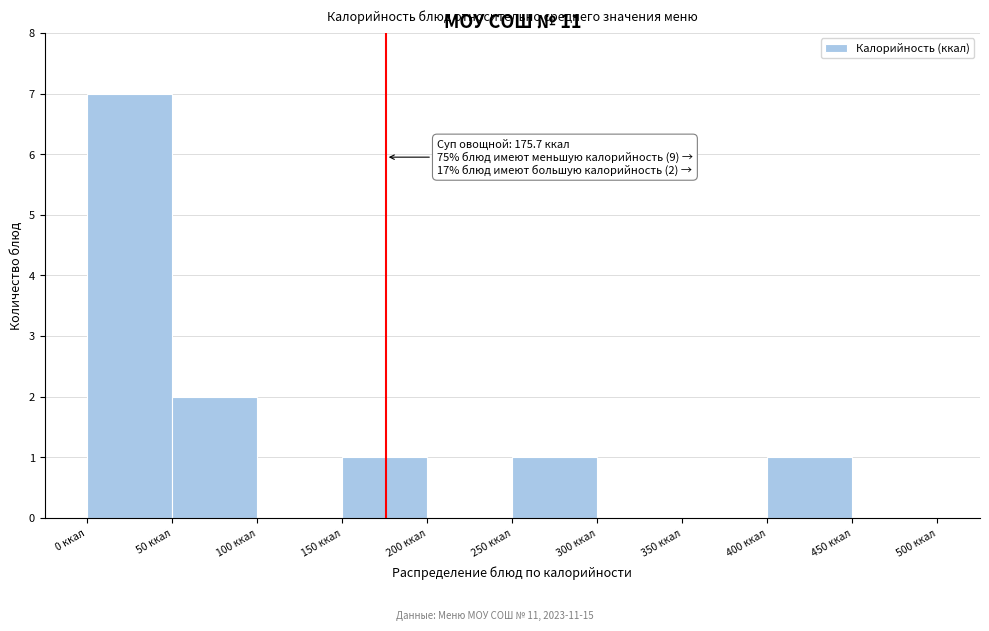

Over which range of the x-axis is the bar tallest?

0 to 50